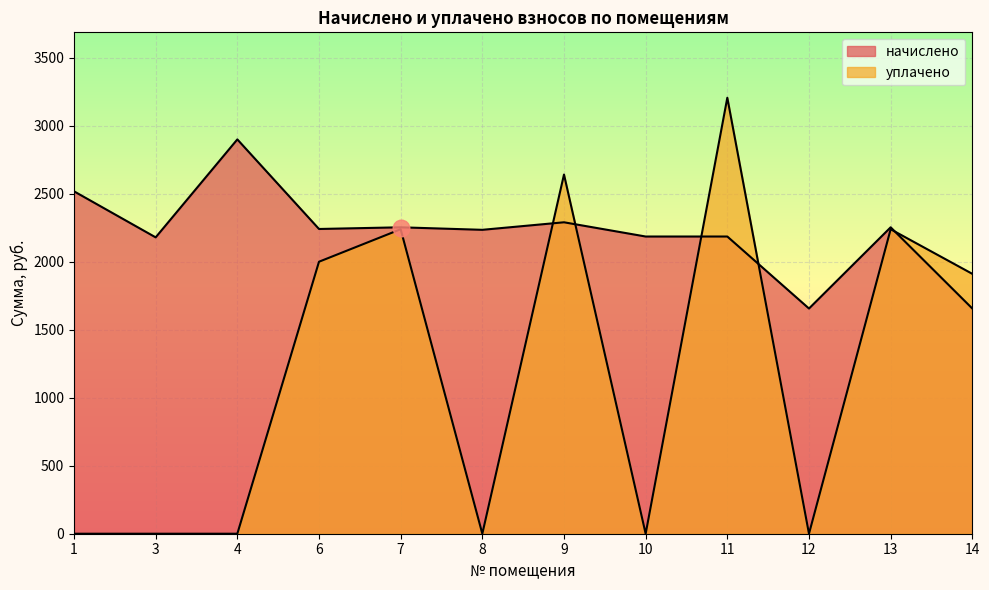

The начислено series shows 4415.4 at 4. True or false?

False